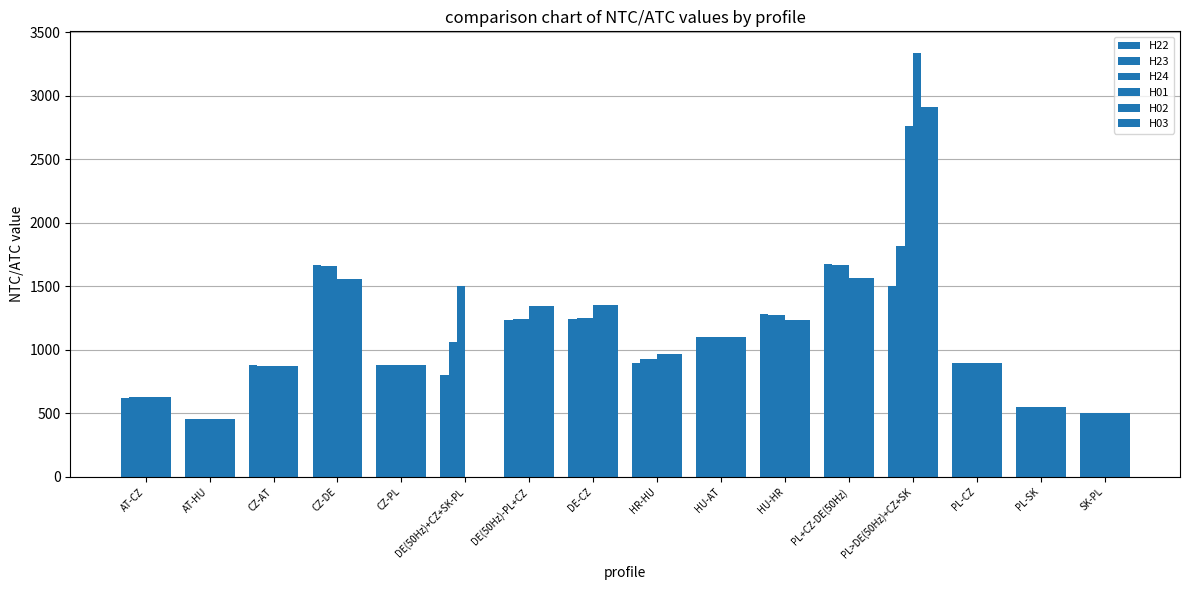

The H03 series shows 550 at PL-SK. True or false?

True